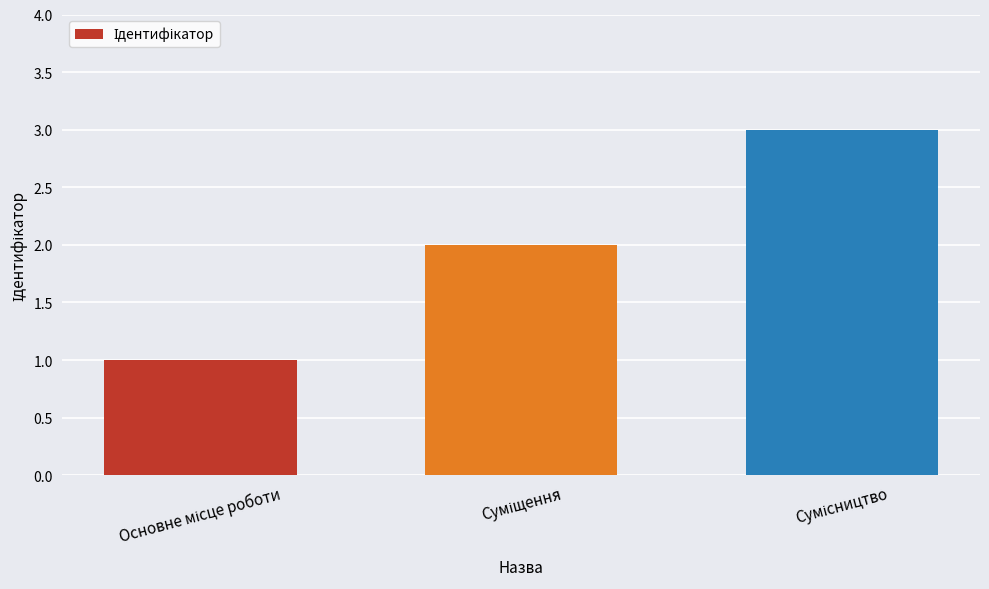

What is the sum of all values?

6